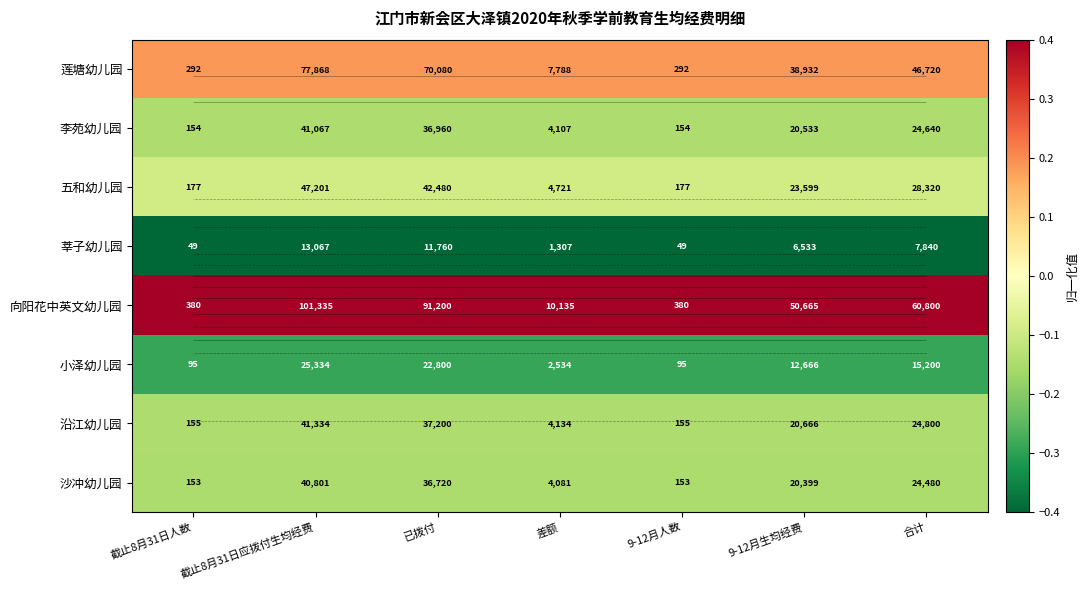

Which label corresponds to the smallest value in the chart?

截止8月31日人数